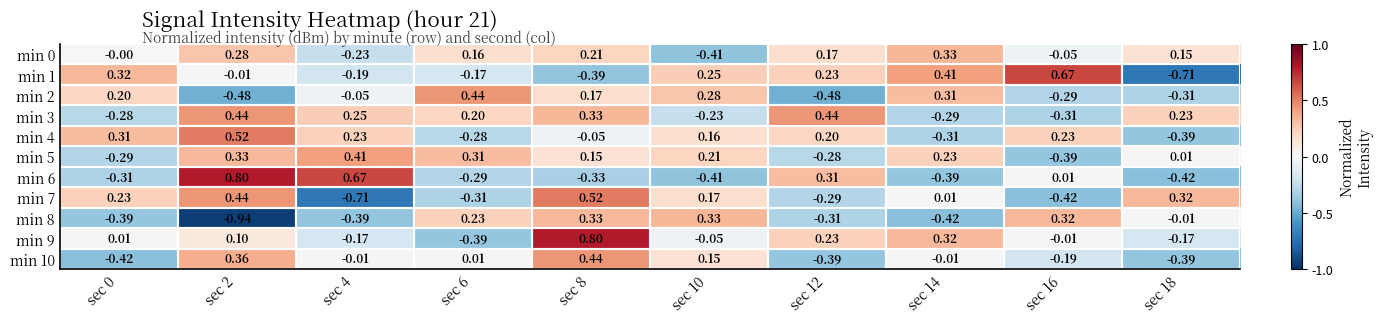

Count the number of data series in this chart.

11